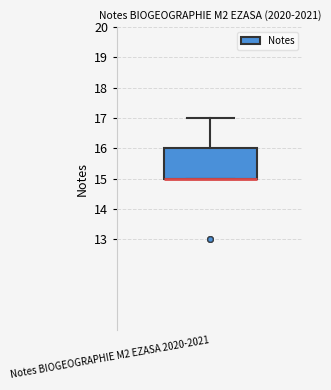

Read this box plot against the y-axis: the position of the median line, the range covered by the box, and the ends of both whiskers. The values are not printed on the chart, so give them approximately, as read against the axis.

median 15 (drawn on the box's lower edge), box 15 to 16, whiskers 15 to 17